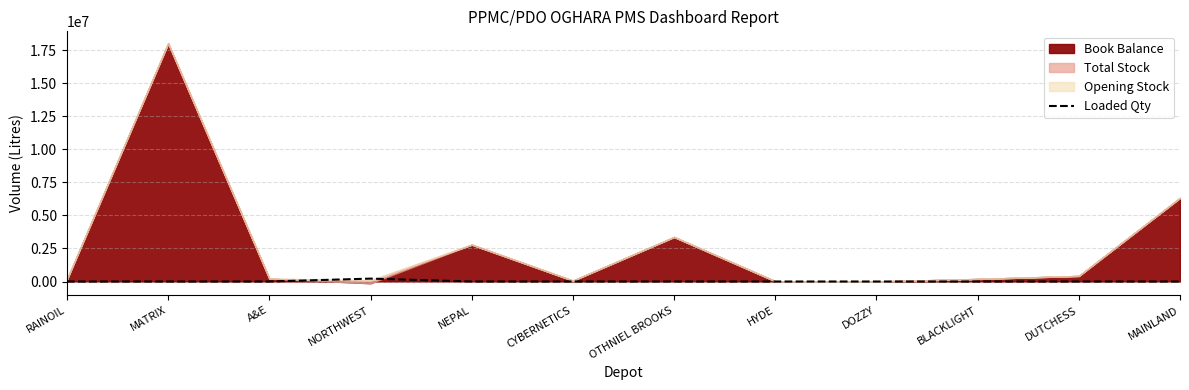

Reading right to left, transcribe all the data shown in this chart.

MAINLAND=0	DUTCHESS=0	BLACKLIGHT=0	DOZZY=0	HYDE=0	OTHNIEL BROOKS=0	CYBERNETICS=0	NEPAL=0	NORTHWEST=218000	A&E=0	MATRIX=0	RAINOIL=0